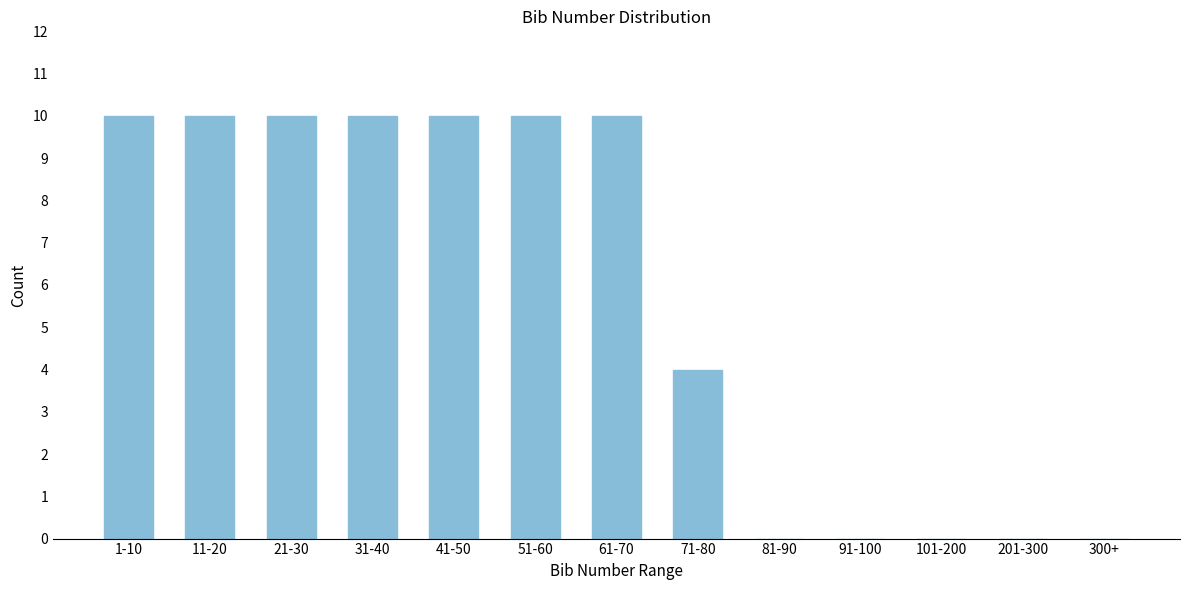

Reading right to left, extract all data points from this chart.

300+=0	201-300=0	101-200=0	91-100=0	81-90=0	71-80=4	61-70=10	51-60=10	41-50=10	31-40=10	21-30=10	11-20=10	1-10=10